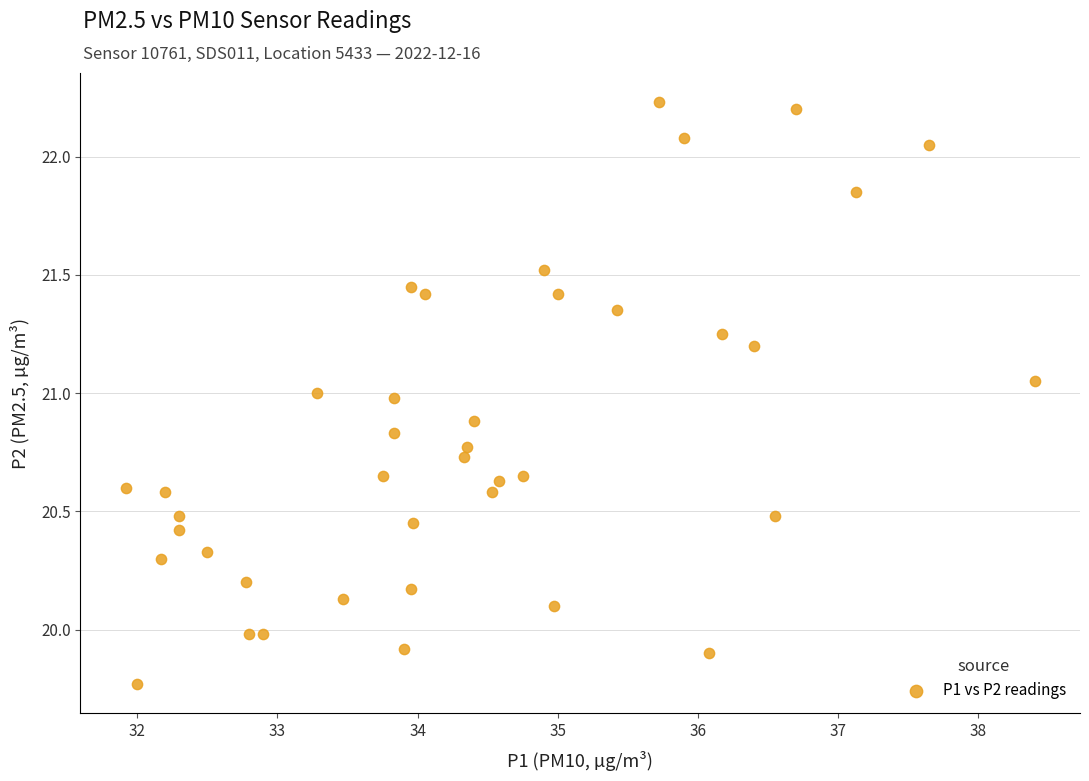

What is the range of X values (max minus min)?

6.5